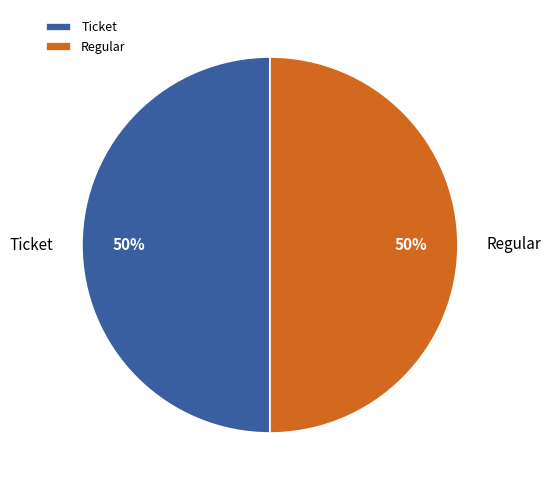

How many segments does this pie chart have?

2